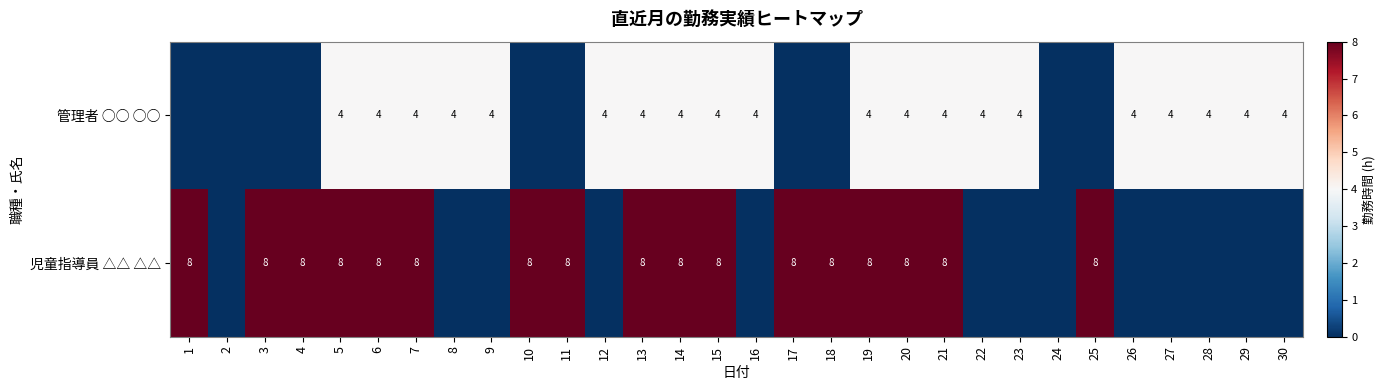

Which category has the lowest value across all series?

1